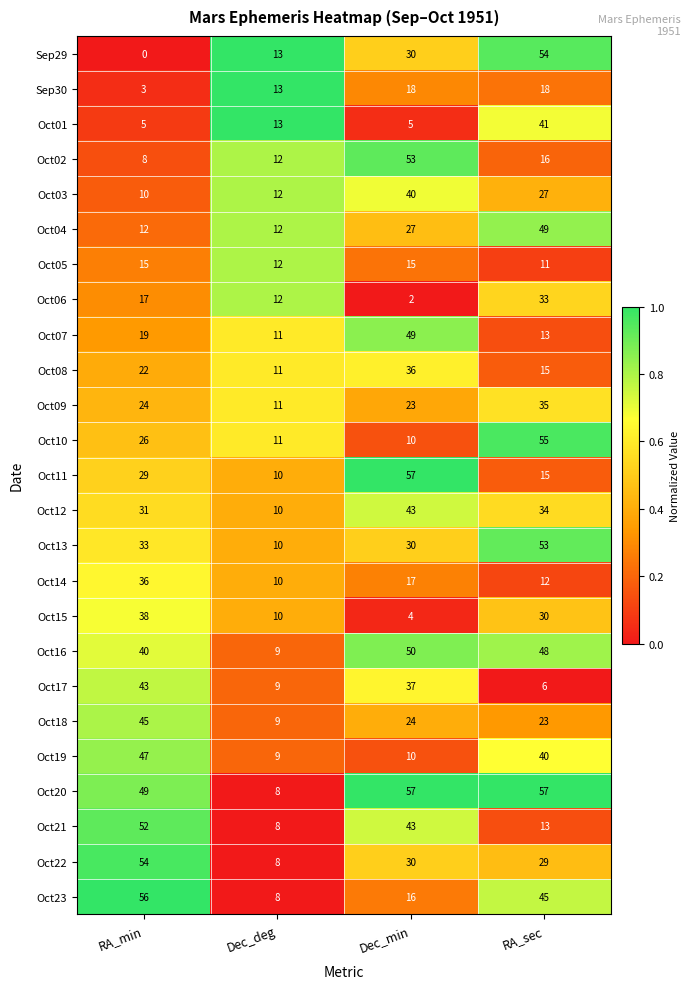

How many series are shown in this chart?

25